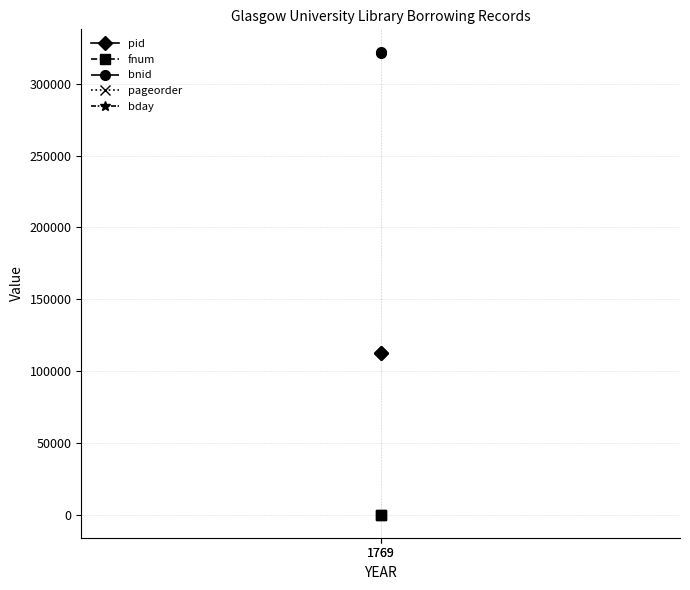

Which label corresponds to the largest value in the chart?

1769